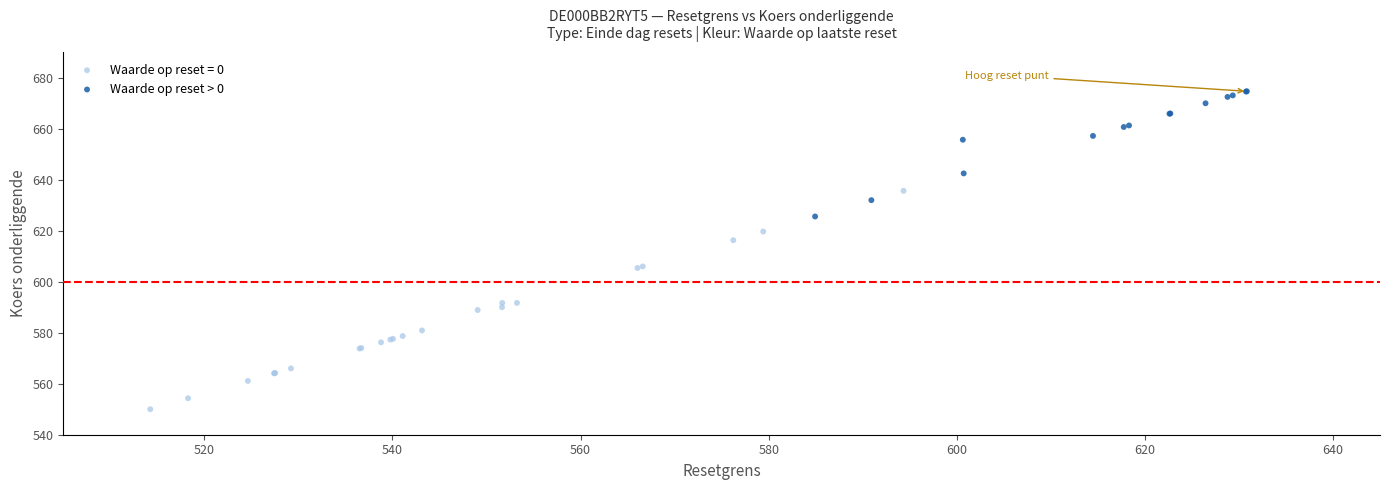

Which series has the widest spread of Y values?

Waarde op reset = 0